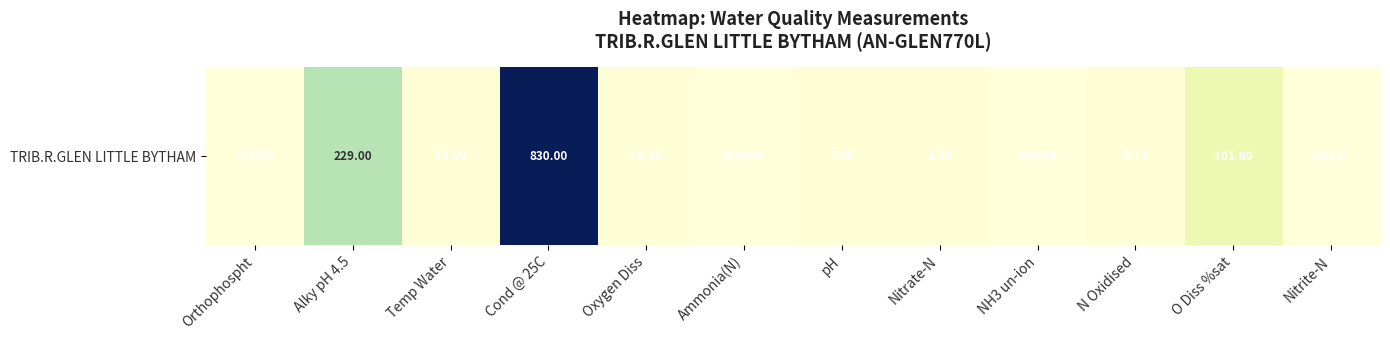

The chart shows a value of 0.0 at Nitrite-N. True or false?

False